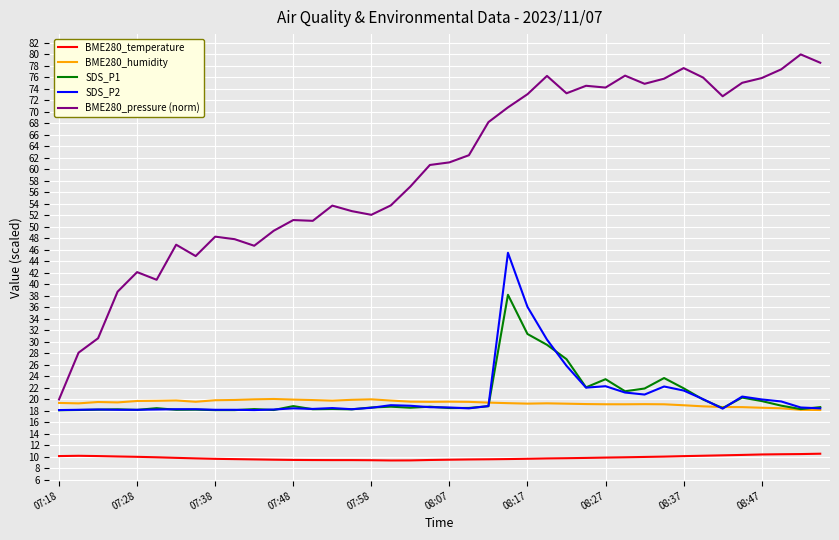

Which series has the widest spread of values?

BME280_pressure (norm)